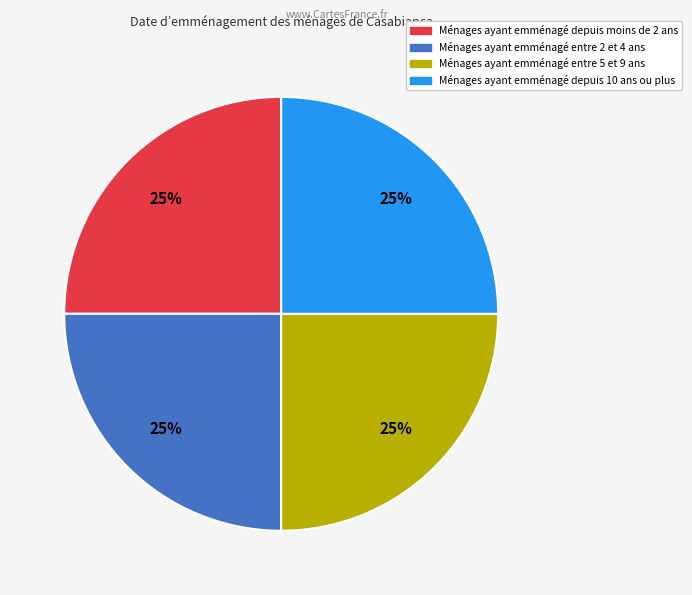

Is there any slice that represents more than half of the pie?

No